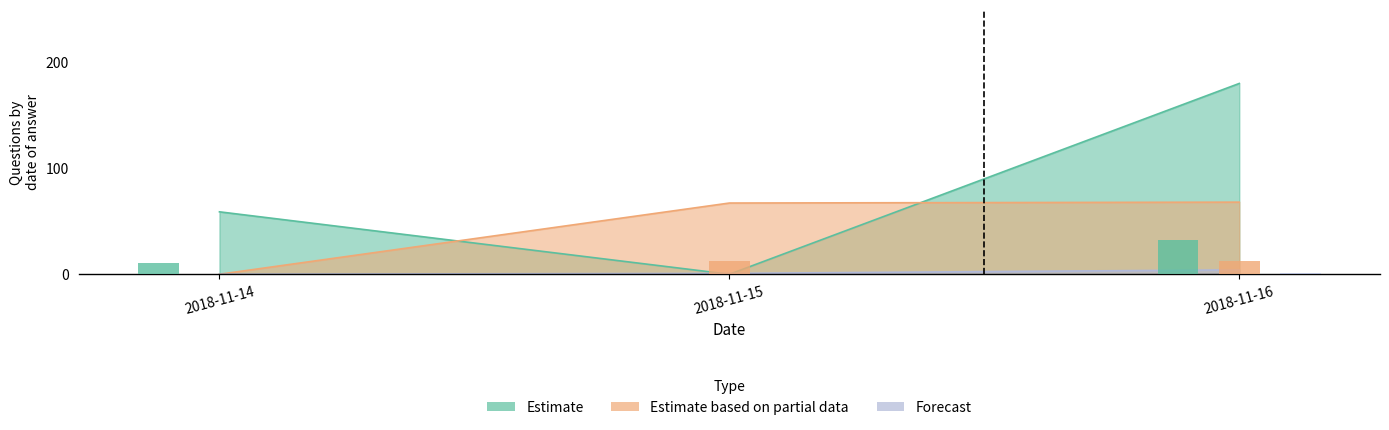

The Estimate series shows 35.1 at 2018-11-14. True or false?

False